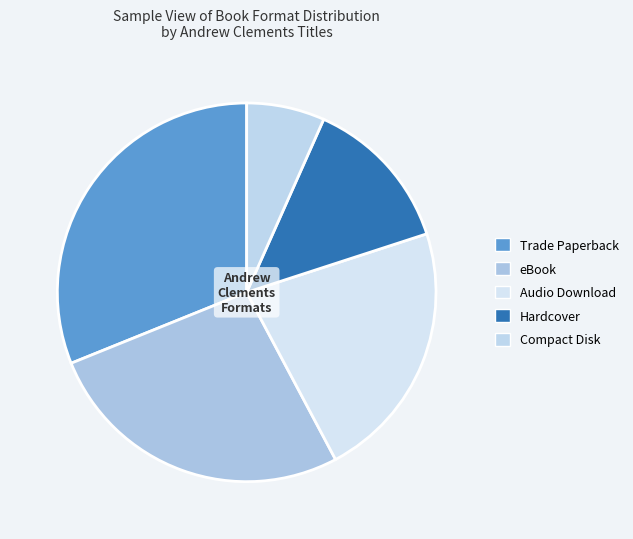

The Compact Disk slice represents 18% of the pie. True or false?

False